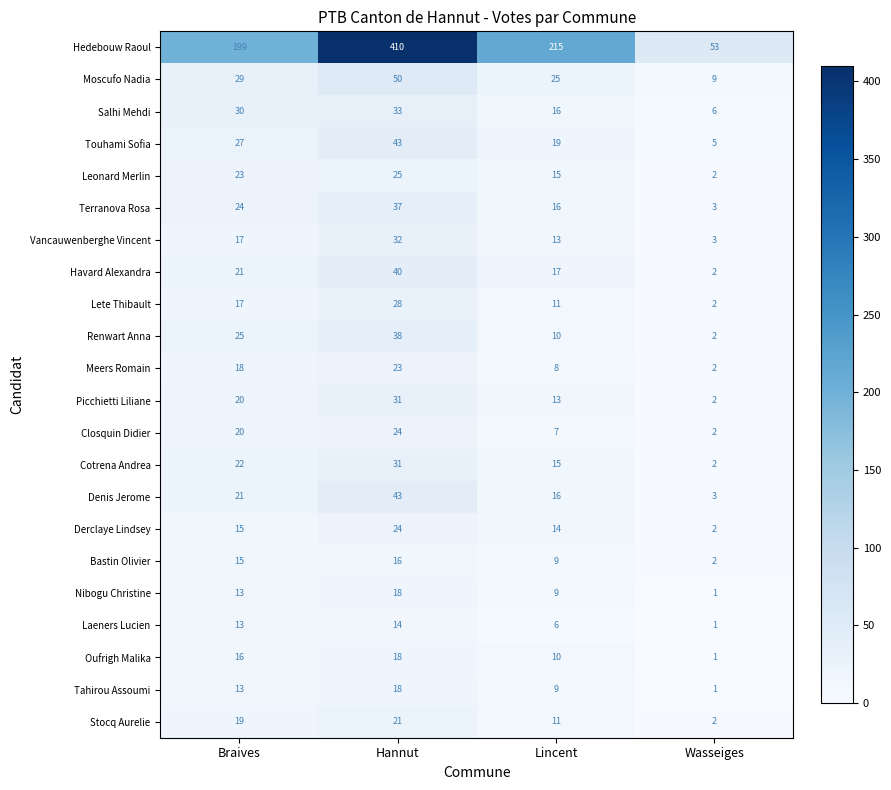

The value of Hedebouw Raoul at Wasseiges is 53. True or false?

True